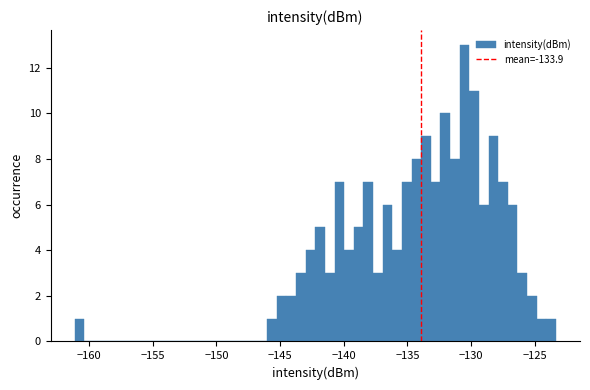

Read against the x-axis, roughly where is the centre of the tallest bar?

-130.5